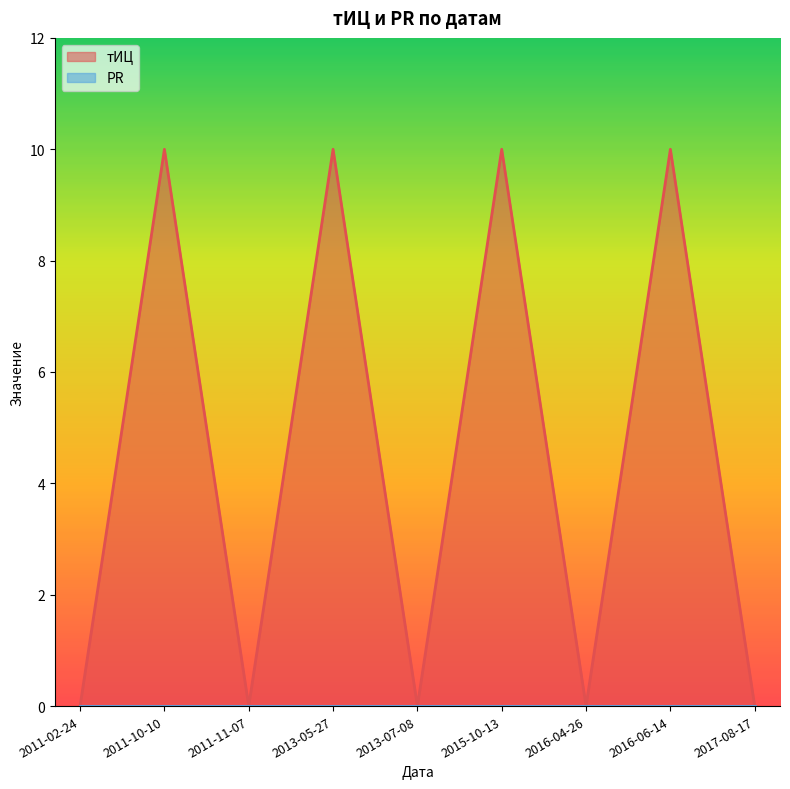

Which category has the lowest value across all series?

2011-02-24